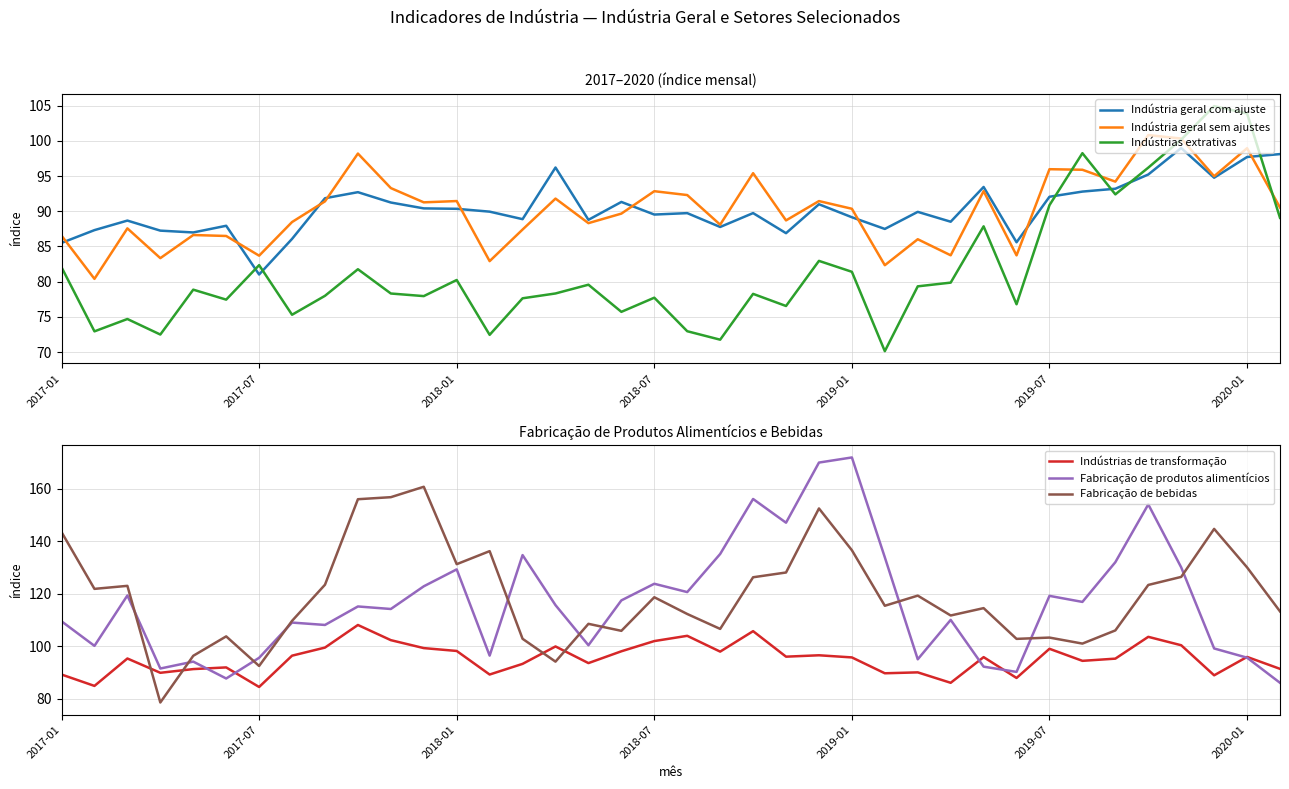

What are all the series names shown in the legend?

Indústria geral com ajuste, Indústria geral sem ajustes, Indústrias extrativas, Indústrias de transformação, Fabricação de produtos alimentícios, Fabricação de bebidas